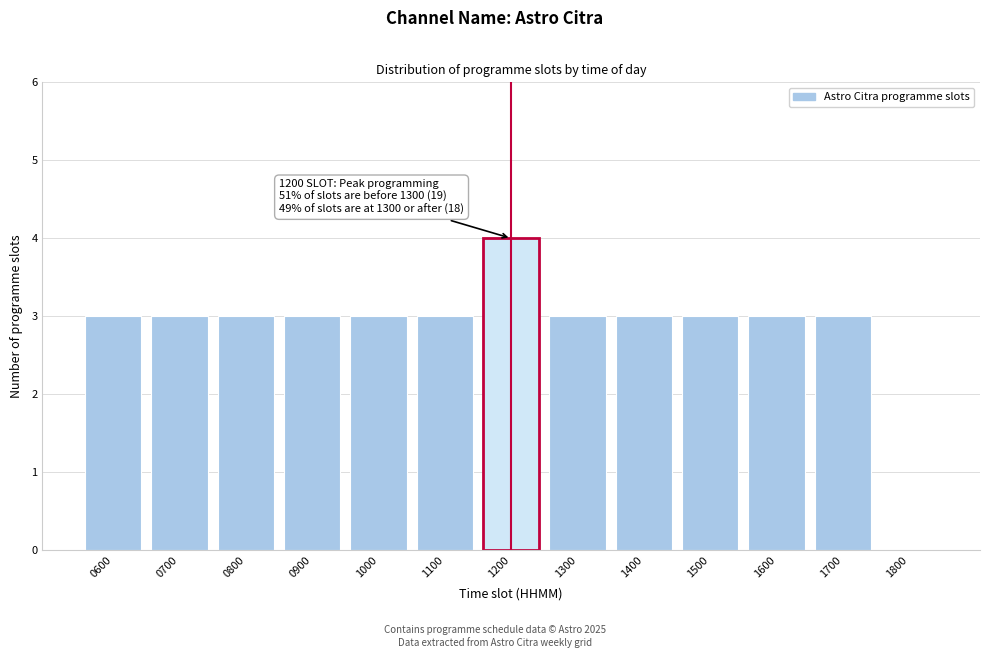

Reading left to right, transcribe all the data shown in this chart.

0600=3	0700=3	0800=3	0900=3	1000=3	1100=3	1200=4	1300=3	1400=3	1500=3	1600=3	1700=3	1800=0